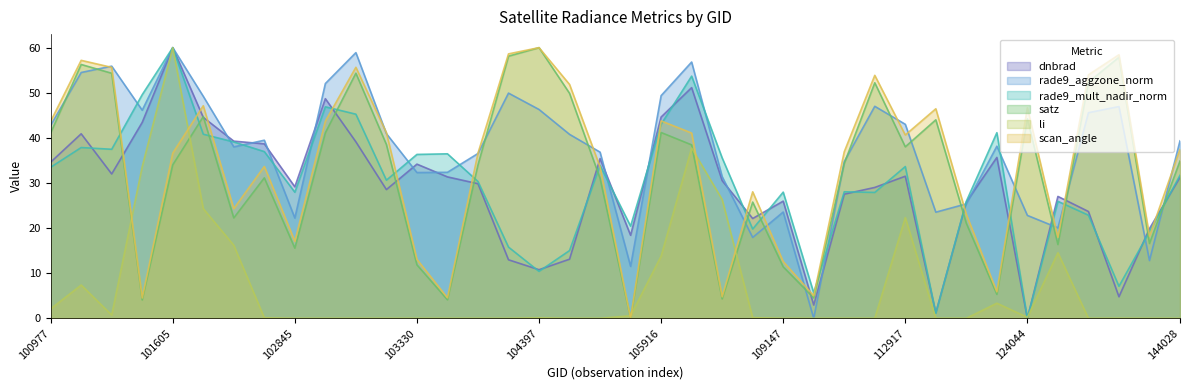

At which category is the sum across all series the highest?

101605